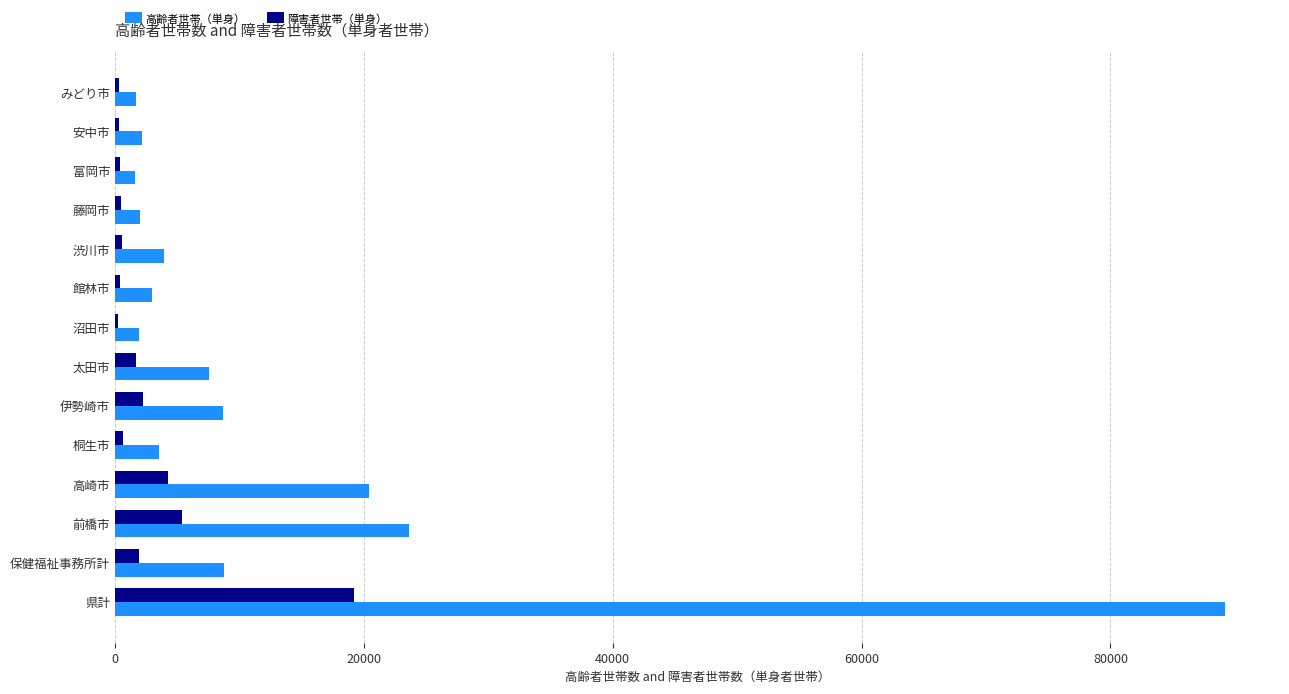

Between 高崎市 and 富岡市, which series saw the biggest shift?

高齢者世帯（単身）